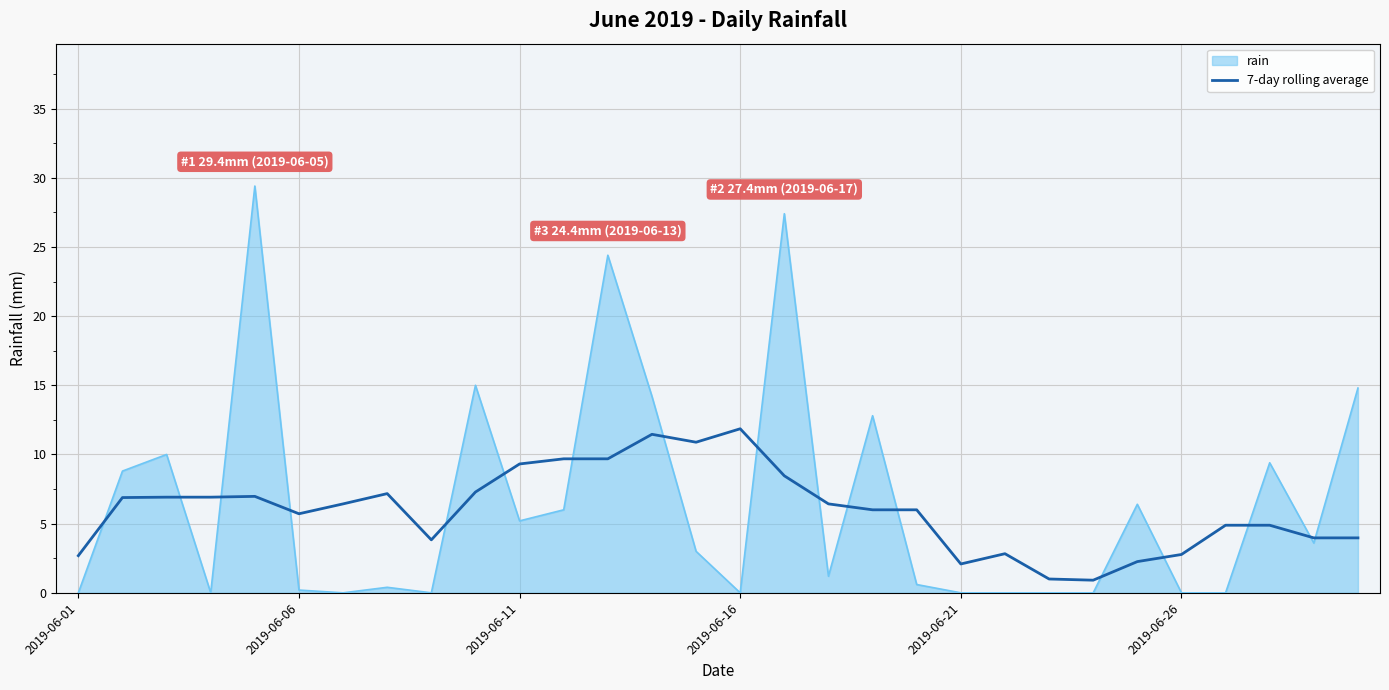

Does the chart display data point markers on the line(s)?

No